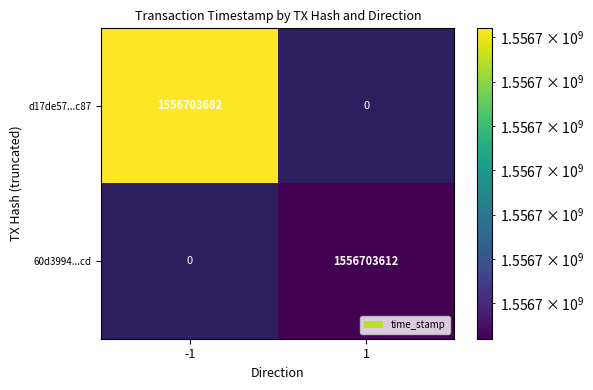

Reading left to right, extract all data points from this chart.

d17de57b4d189963e2c0c79818b4330b3eaec87: direction=-1	time_stamp=1556703682
60d3994023664ee59be2c34d27614194d6ce1cd: direction=1	time_stamp=1556703612